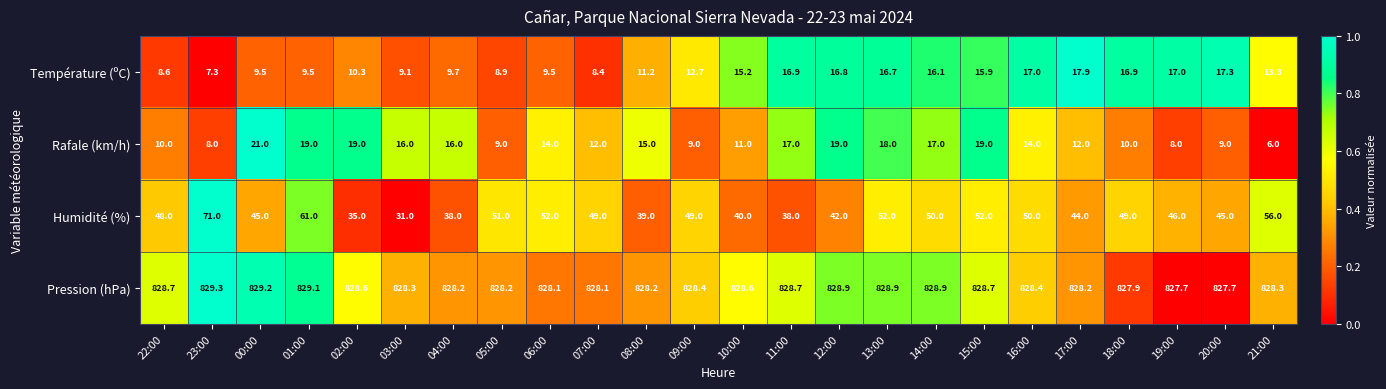

Which series changed the most between 04:00 and 13:00?

Humidité (%)